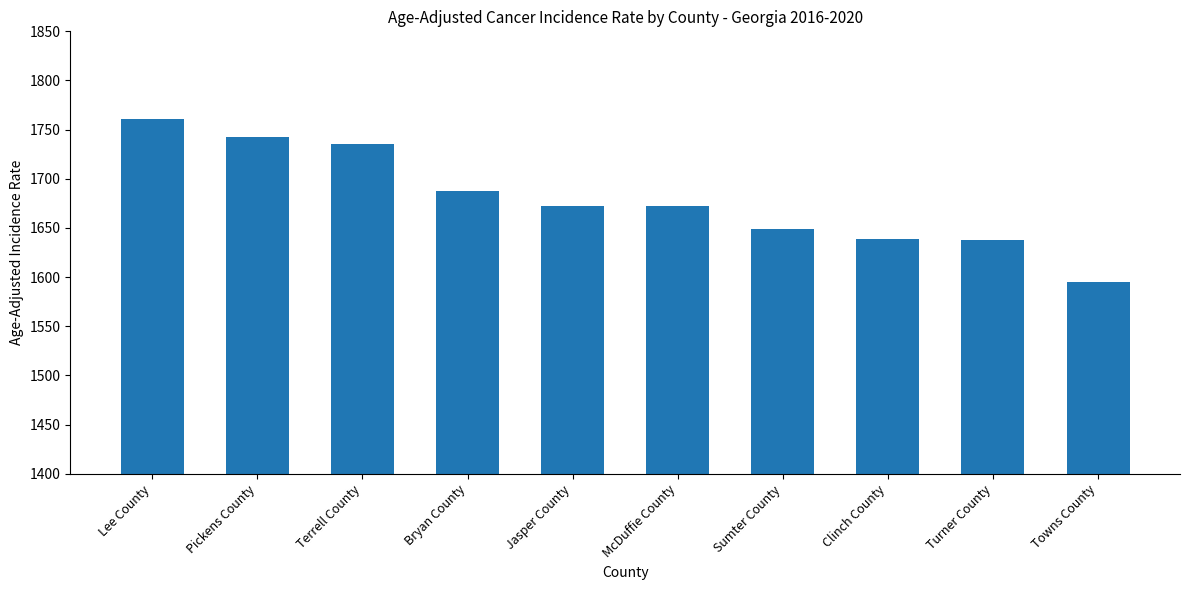

Between Turner County and Terrell County, which is larger?

Terrell County